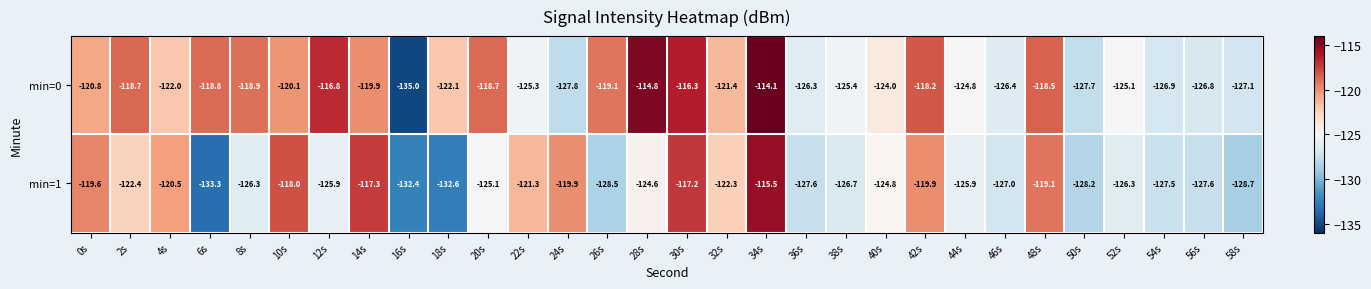

What is the sum of the min=0 values at 6s and 46s?

-245.2